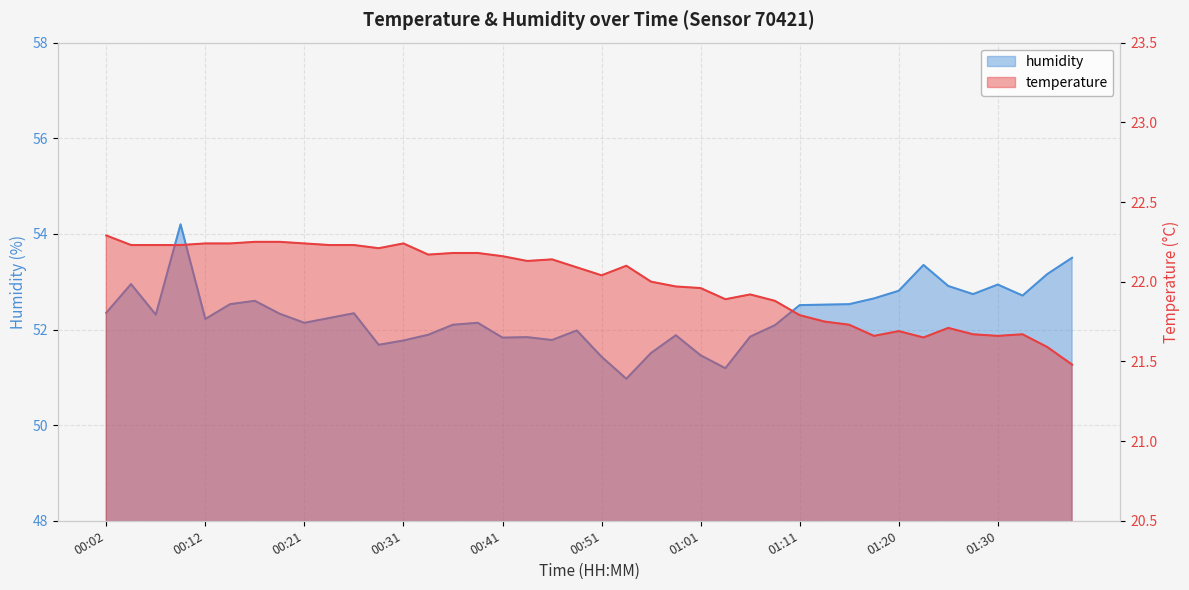

Reading right to left, transcribe all the data shown in this chart.

temperature: 21.5	21.6	21.7	21.7	21.7	21.7	21.6	21.7	21.7	21.7	21.8	21.8	21.9	21.9	21.9	22.0	22.0	22.0	22.1	22.0	22.1	22.1	22.1	22.2	22.2	22.2	22.2	22.2	22.2	22.2	22.2	22.2	22.2	22.2	22.2	22.2	22.2	22.2	22.2	22.3
humidity: 53.5	53.2	52.7	52.9	52.7	52.9	53.4	52.8	52.6	52.5	52.5	52.5	52.1	51.9	51.2	51.5	51.9	51.5	51.0	51.4	52.0	51.8	51.8	51.8	52.1	52.1	51.9	51.8	51.7	52.3	52.2	52.1	52.3	52.6	52.5	52.2	54.2	52.3	53.0	52.4